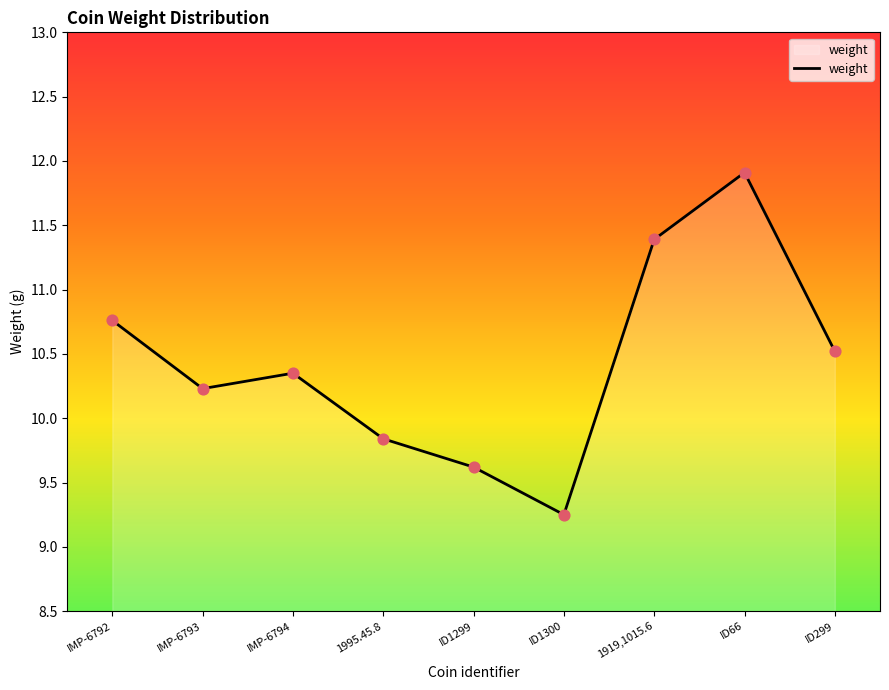

Which has a higher value, 1919,1015.6 or IMP-6794?

1919,1015.6